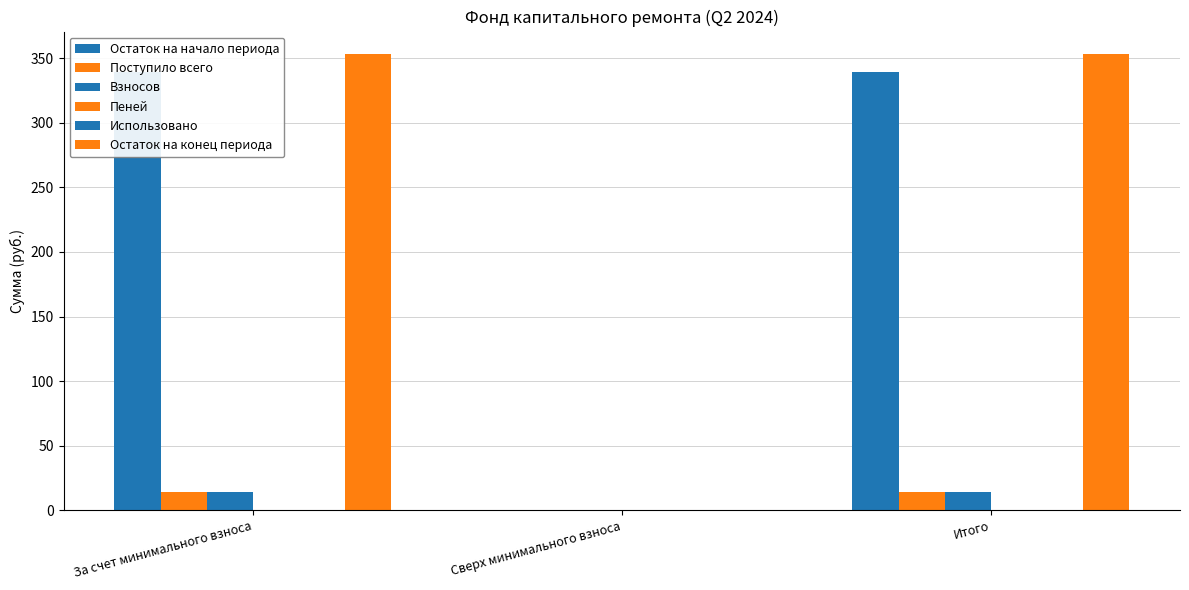

Which series has the largest total across all categories?

Остаток на конец периода